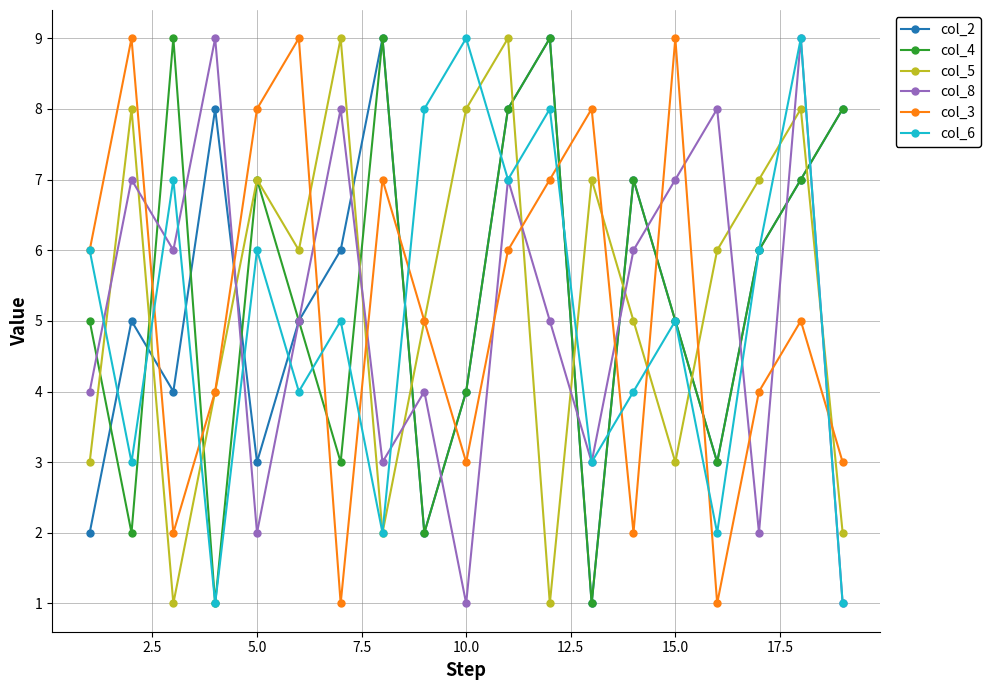

What are all the series names shown in the legend?

col_2, col_4, col_5, col_8, col_3, col_6